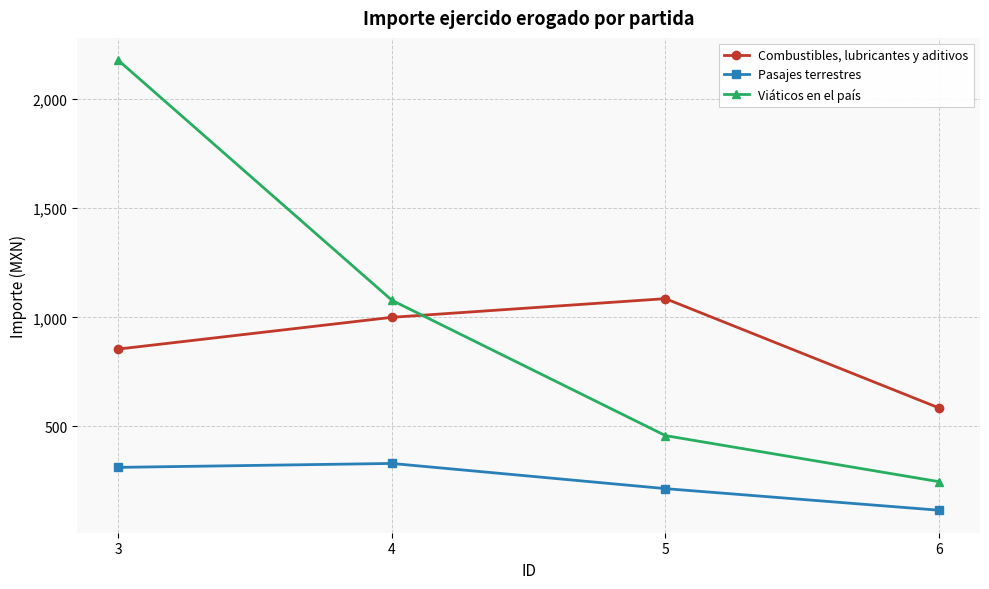

Count the number of data series in this chart.

3